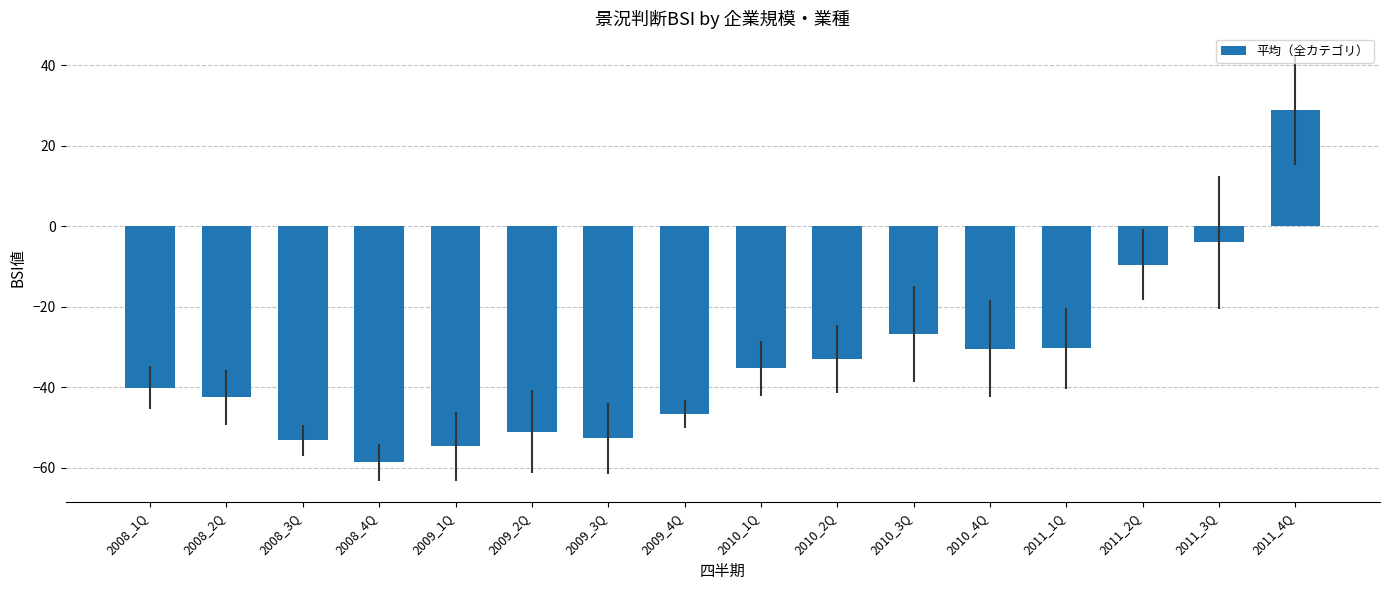

Does the chart contain stacked bars?

No